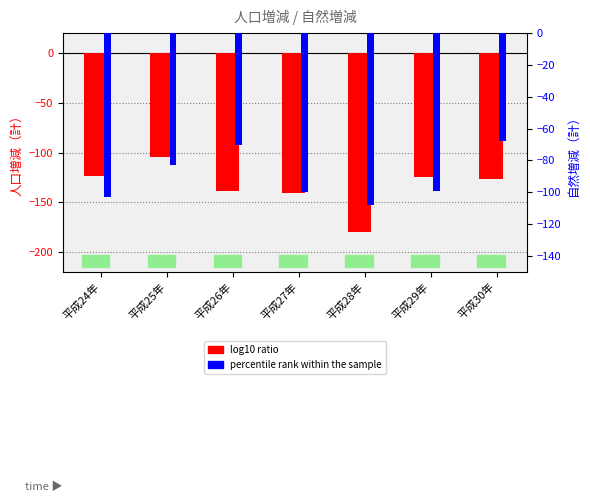

What is the total value across all series at 平成25年?

-188